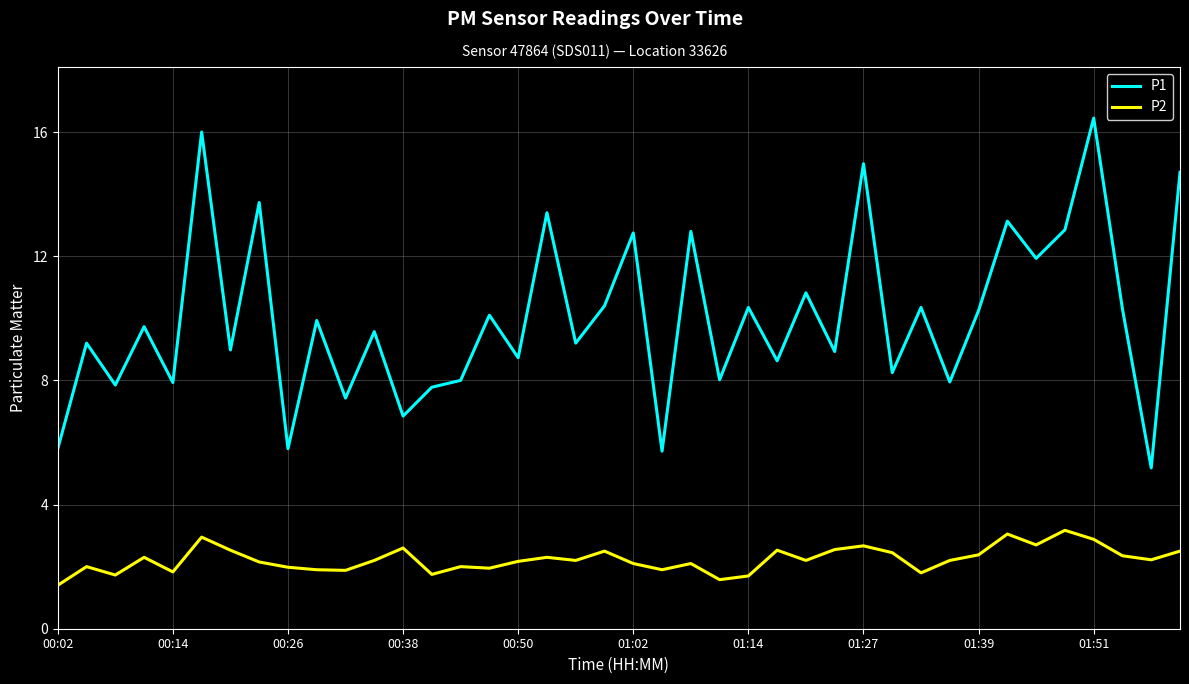

List the series in order of their peak value, highest first.

P1, P2